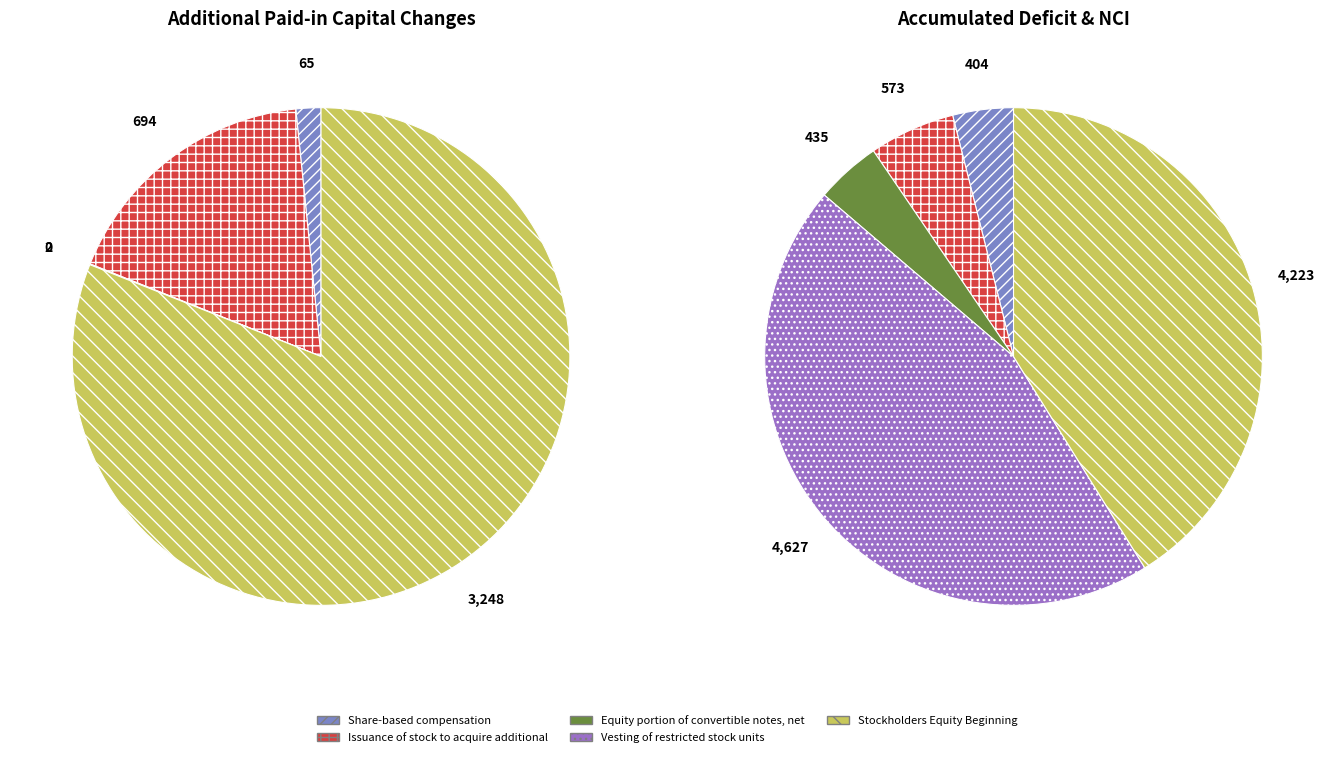

Does Stockholders Equity Beginning account for over 50% of the chart?

Yes